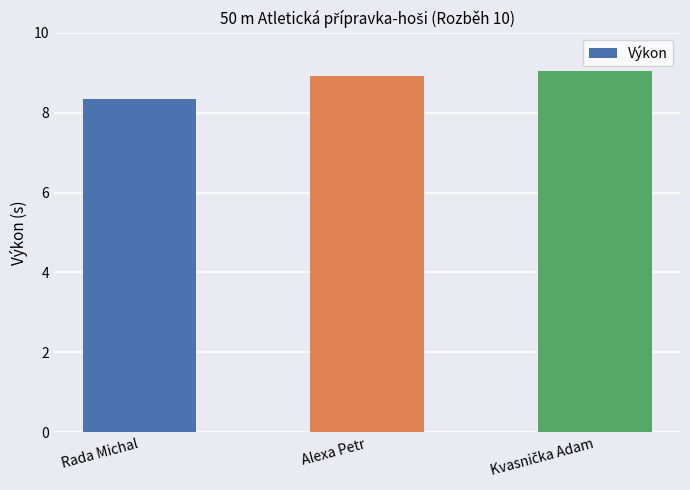

What position from the left is Alexa Petr?

2